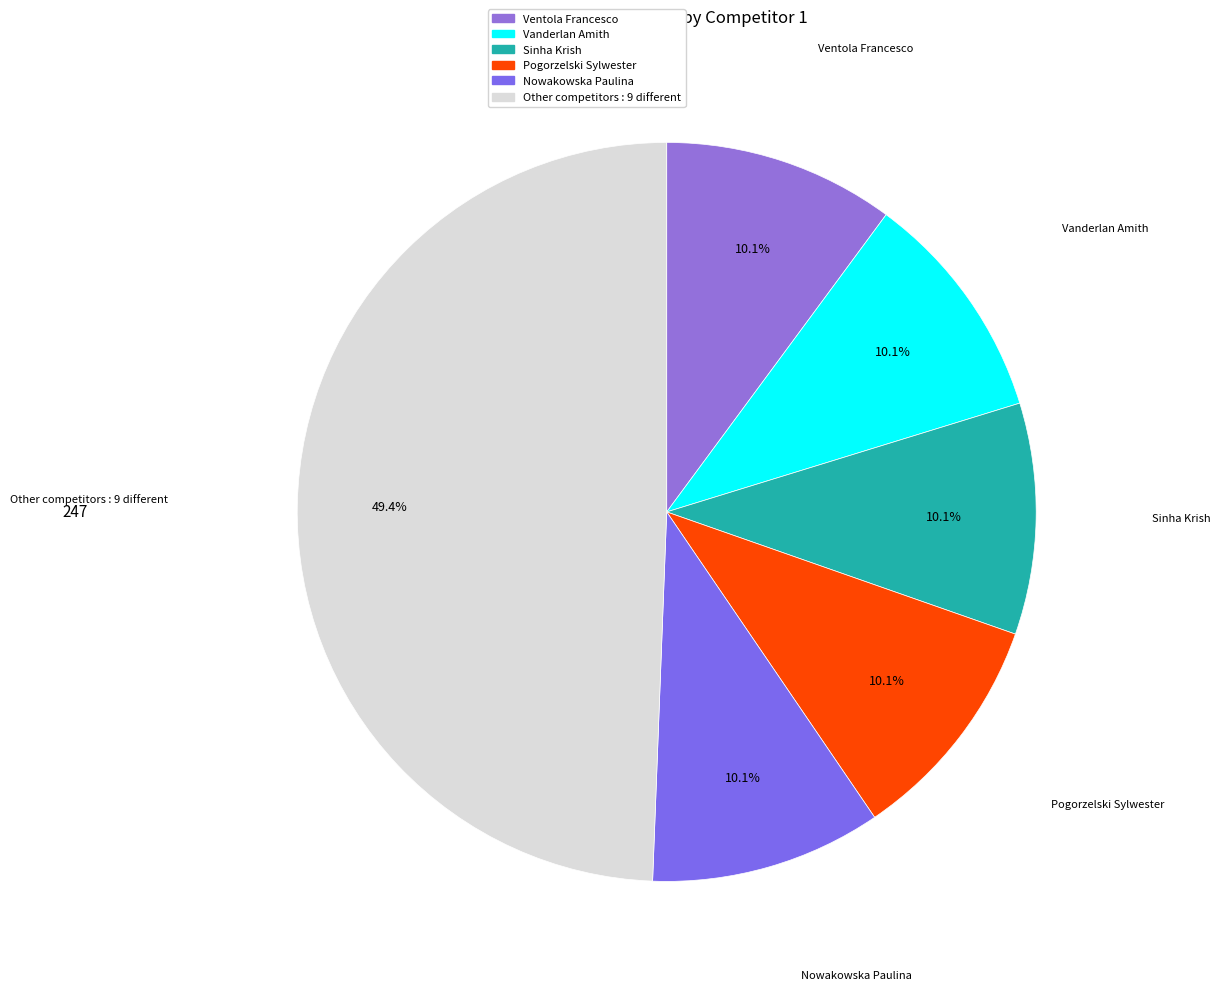

How many slices are in this pie chart?

6